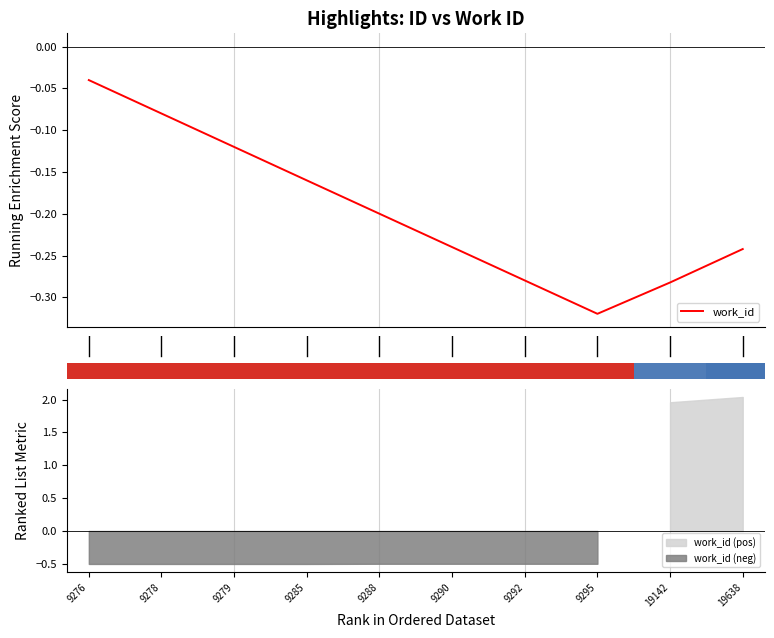

What is the change in value from 9279 to 19638?

-0.1